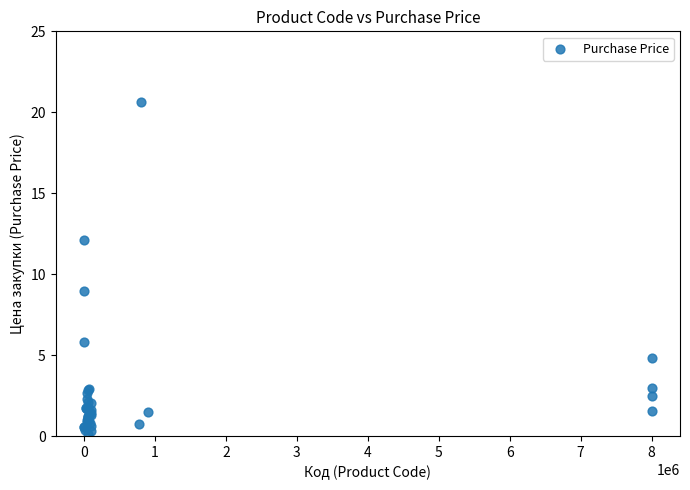

What Y value in the scatter plot is closest to 10?

9.0